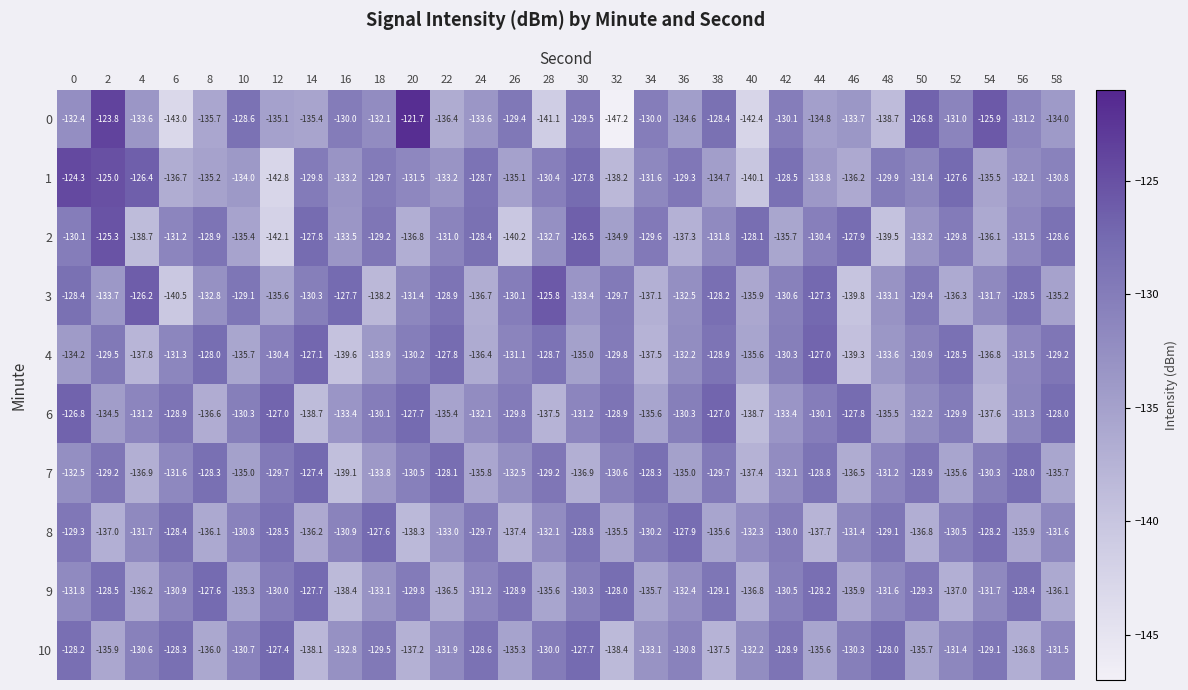

What is the total value across all series at 24?

-1321.2